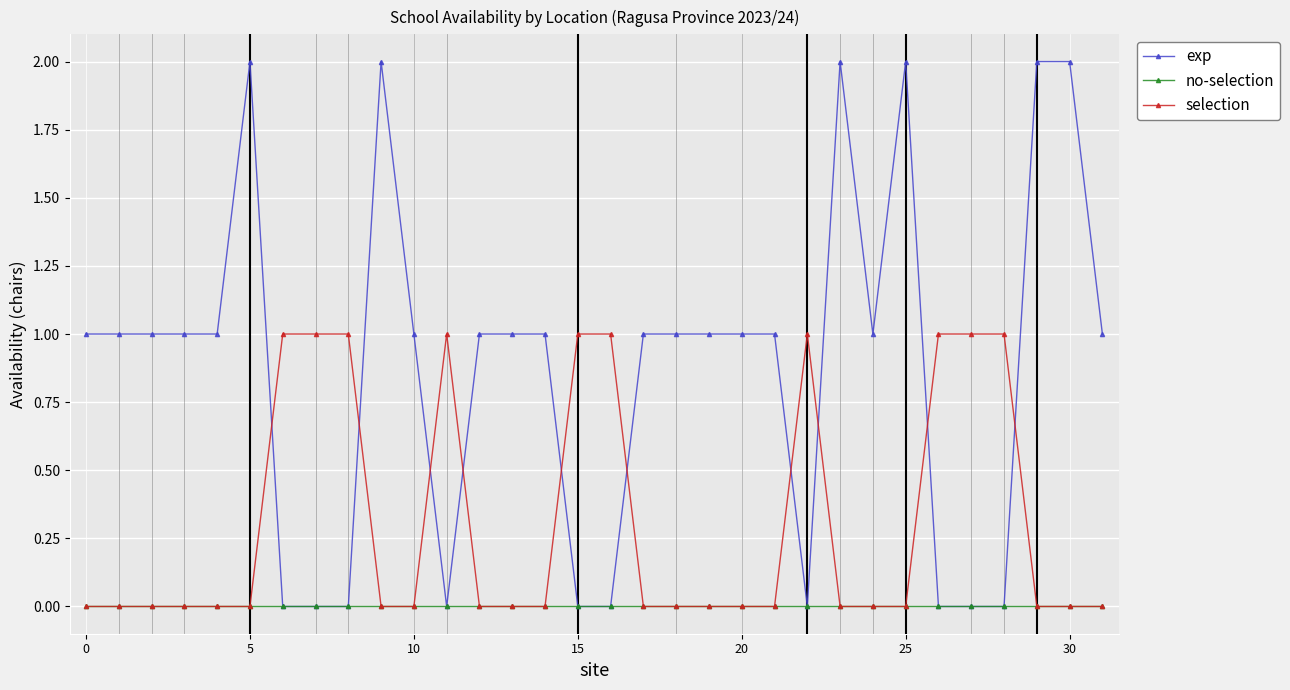

True or false: exp and selection cross at least once.

True